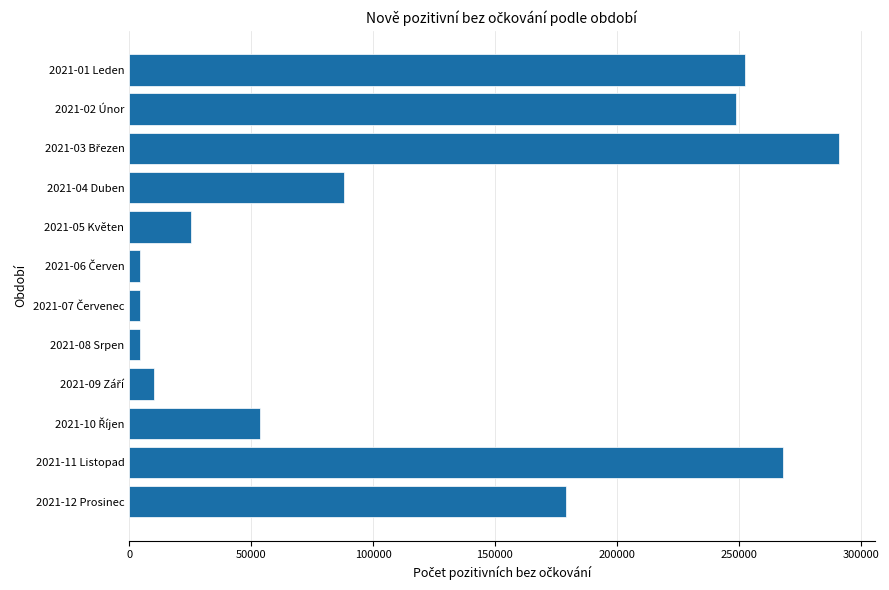

What is the value of the 2nd bar from the top?

248924